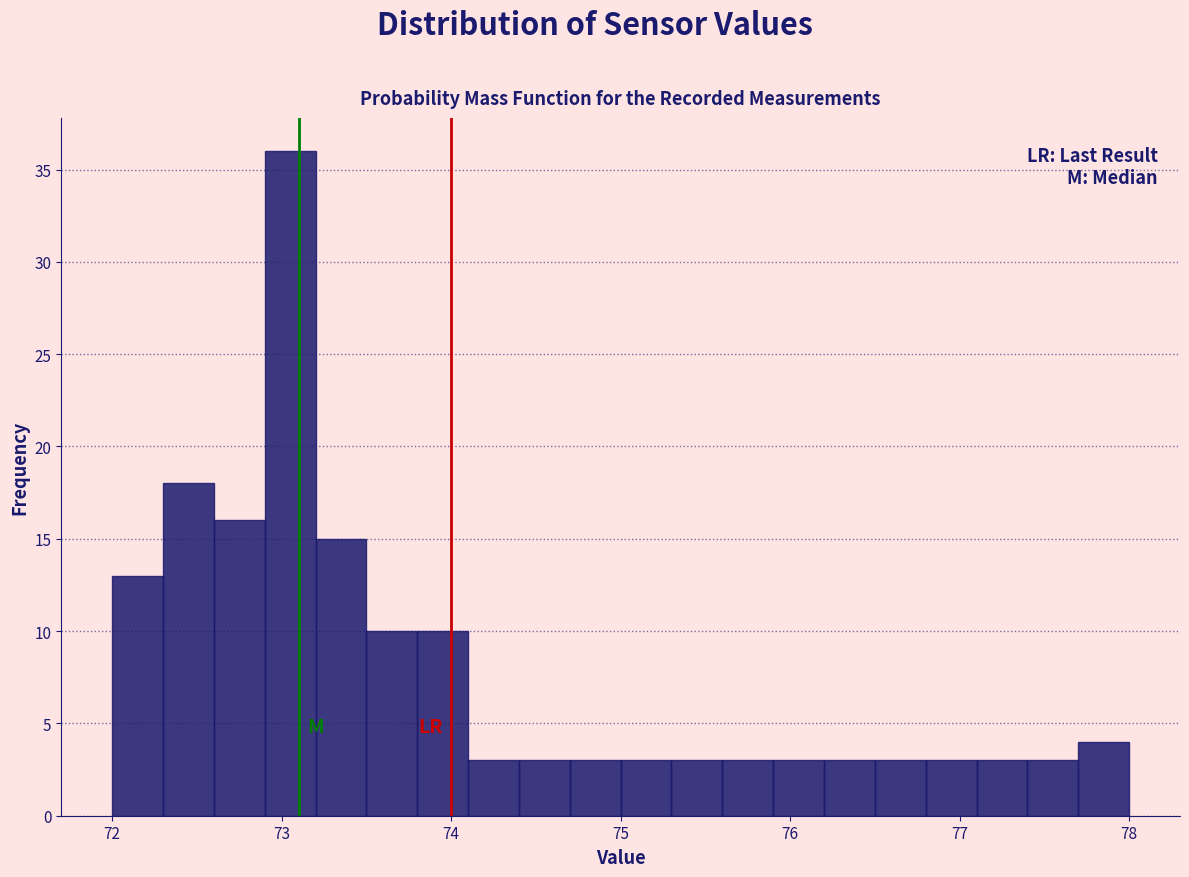

Around what value on the x-axis is the tallest bar? Give the approximate position of its centre, as read against the axis.

73.1